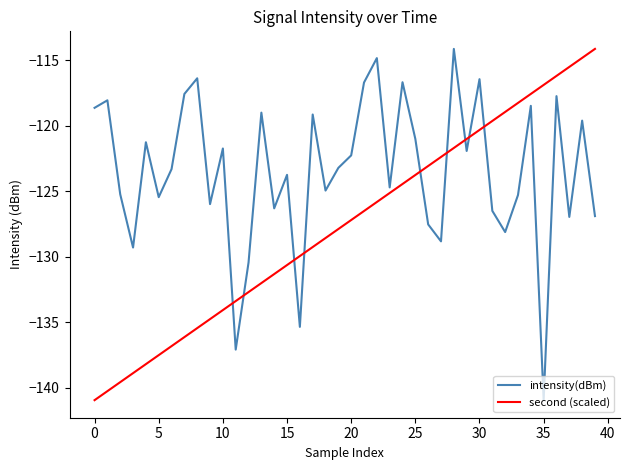

Rank the series by their average value, from highest to lowest.

intensity(dBm), second (scaled)